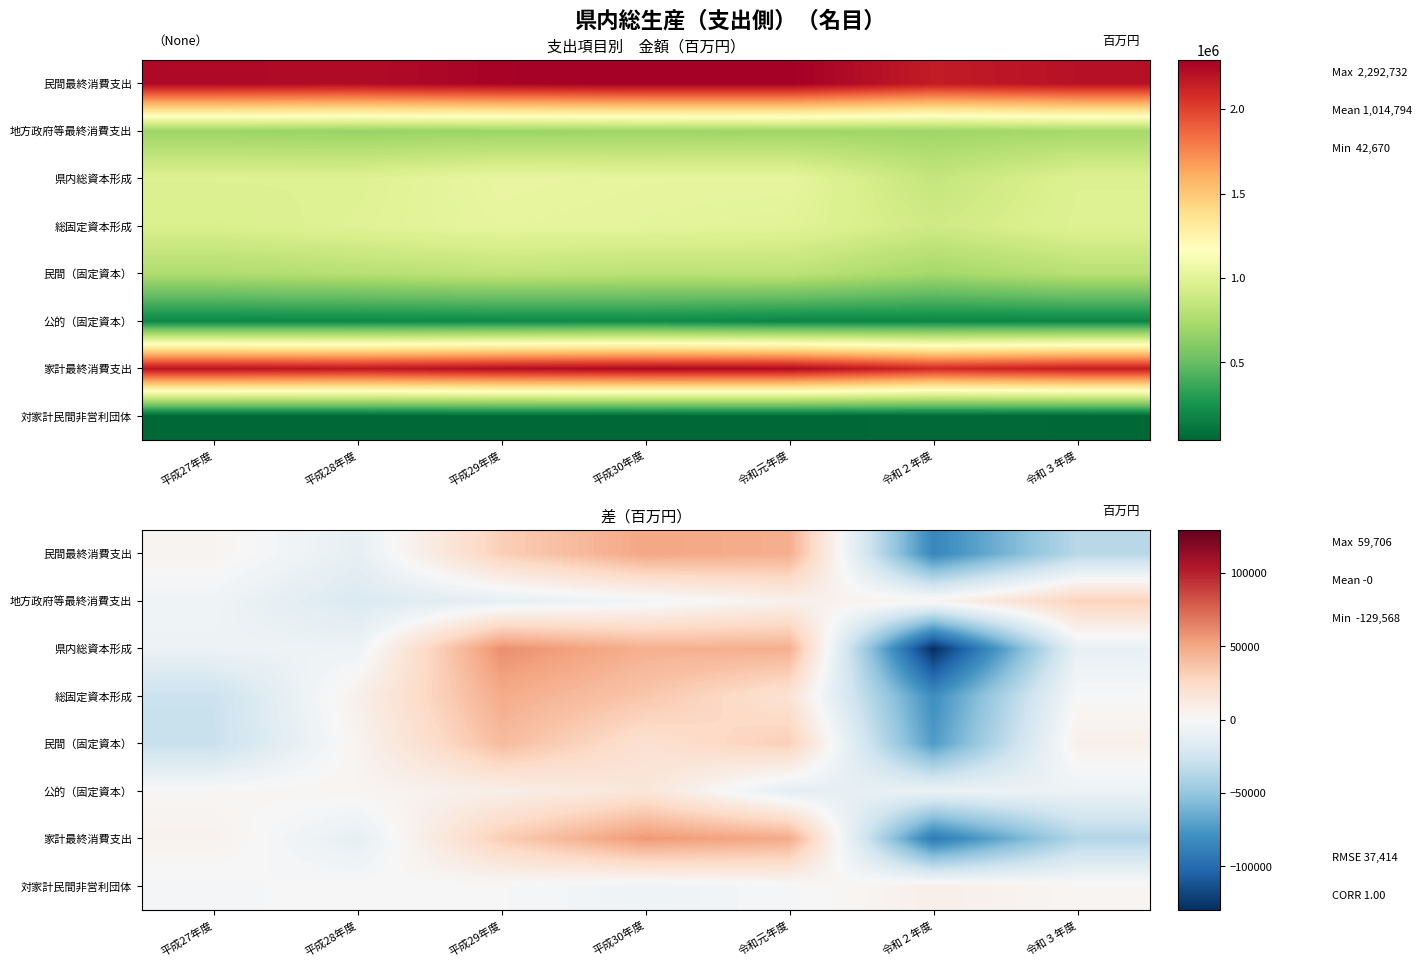

How many values in 民間最終消費支出 are below zero?

3